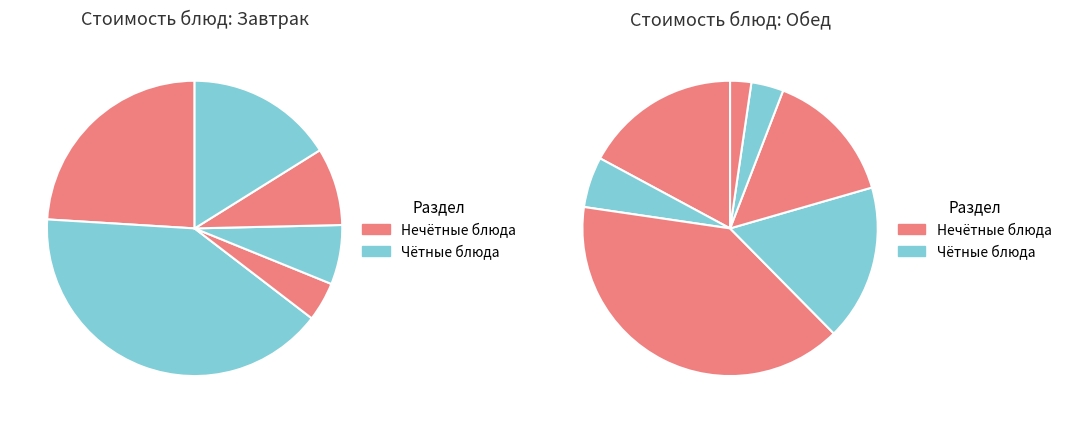

To the nearest percent, what is the combined percentage of Хлеб ржаной (завтрак) and Картофель отварной?

14%